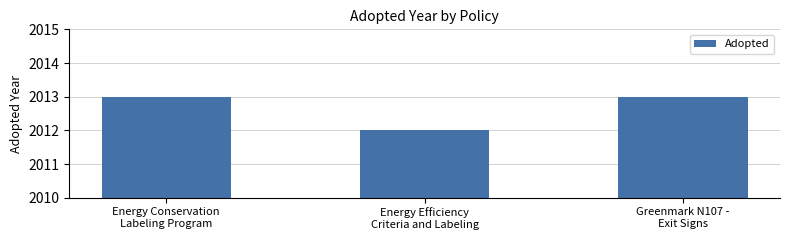

Is it true that the value at Greenmark N107 -
Exit Signs is 786?

False